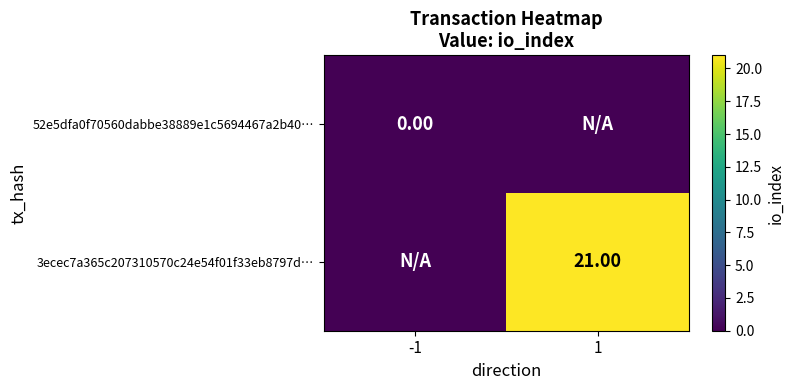

Which series has the largest range (max minus min)?

3ecec7a365c207310570c24e54f01f33eb8797d…